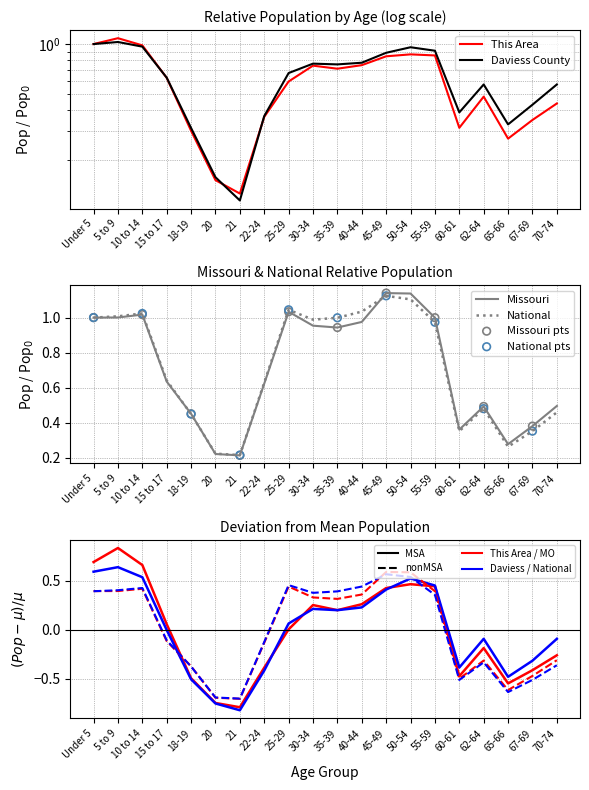

Which series contains the lowest Y value?

Daviess County